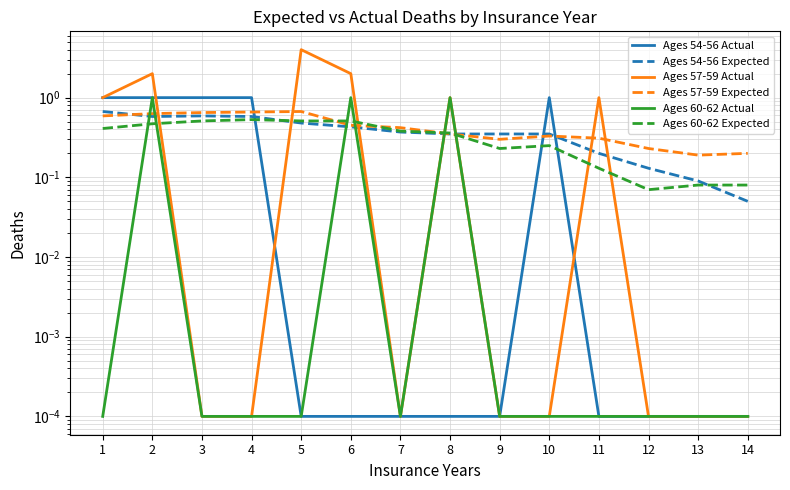

Which has a higher value, 10 or 7?

10